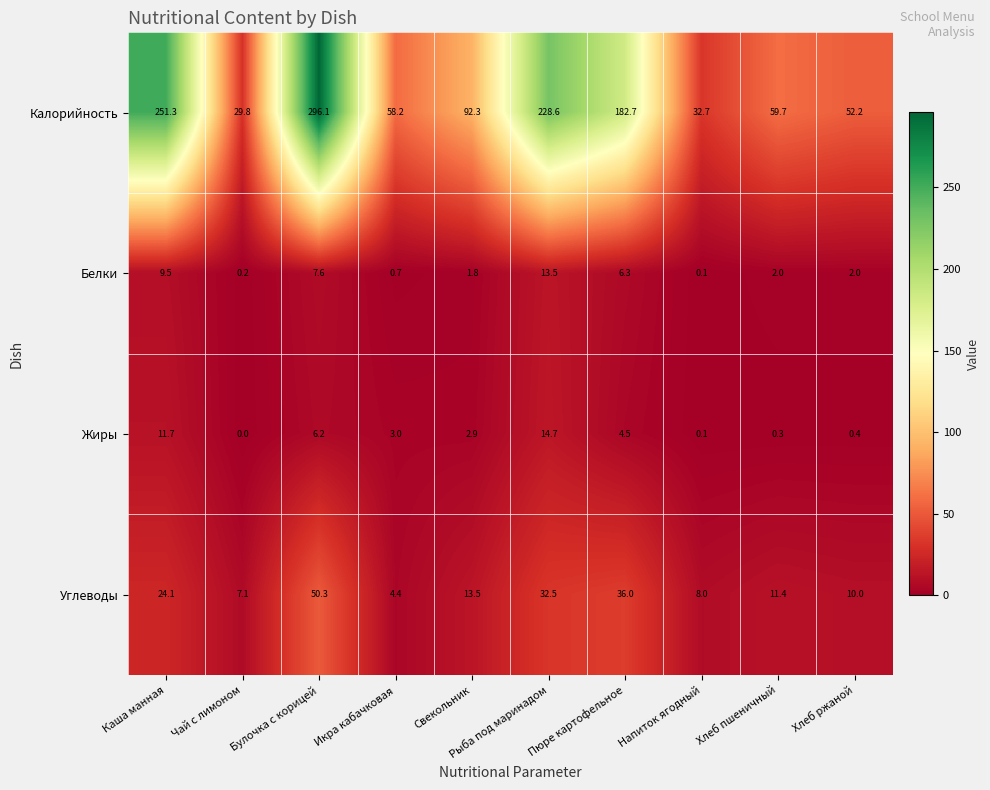

At how many categories does at least one series exceed 117?

4